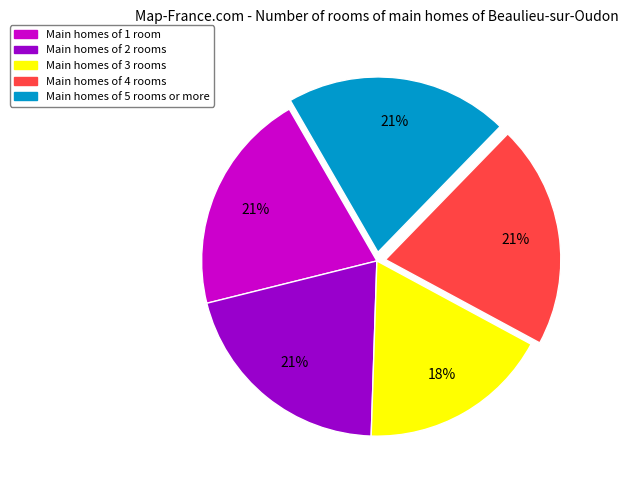

How many segments does this pie chart have?

5